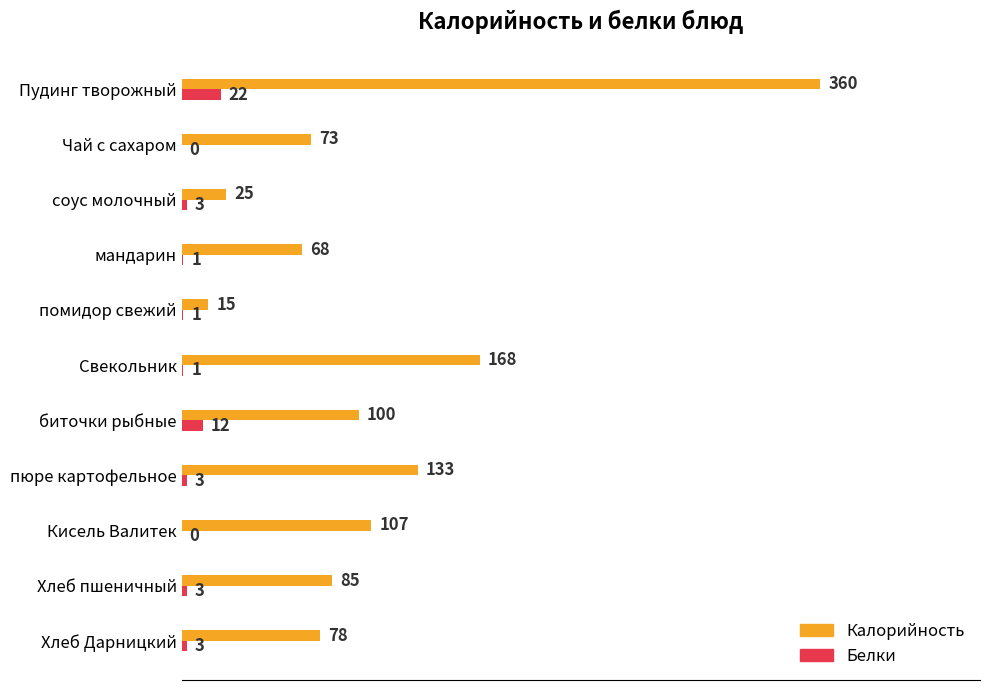

What is the maximum value for Белки?

22